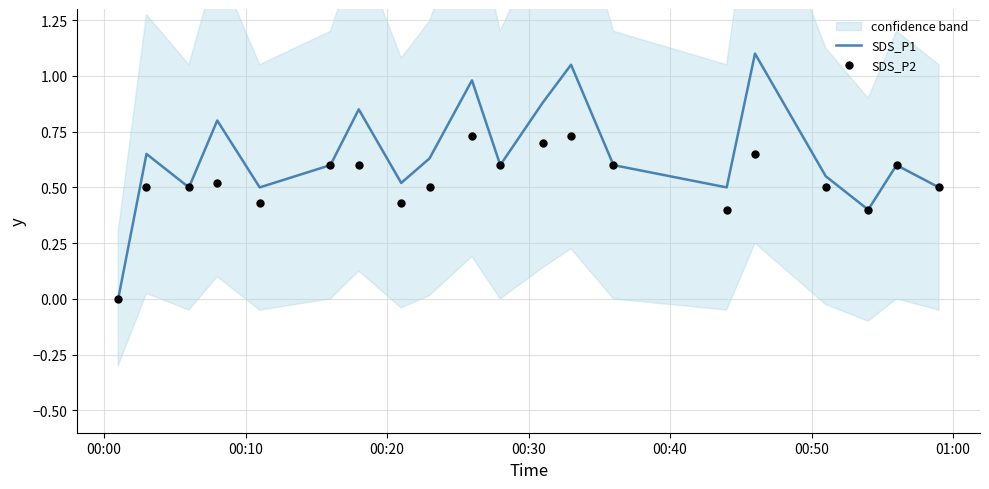

At how many categories does at least one series exceed 0?

19